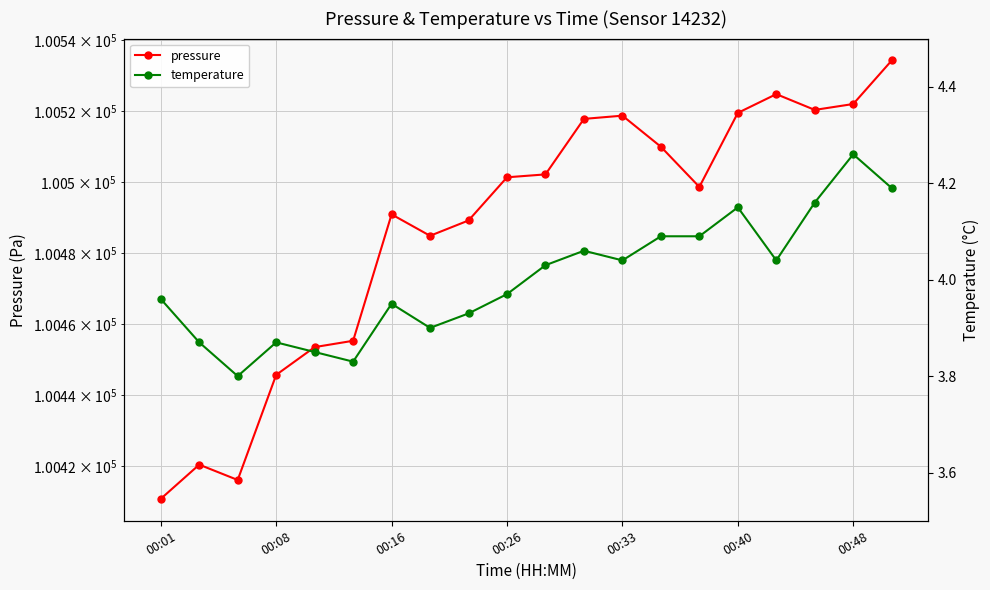

Reading left to right, transcribe all the data shown in this chart.

pressure: 100410.9	100420.5	100416.2	100445.8	100453.6	100455.3	100490.9	100484.9	100489.2	100501.3	100502.2	100517.8	100518.7	100509.9	100498.6	100519.5	100524.8	100520.3	100522.0	100534.2
temperature: 4.0	3.9	3.8	3.9	3.9	3.8	4.0	3.9	3.9	4.0	4.0	4.1	4.0	4.1	4.1	4.2	4.0	4.2	4.3	4.2